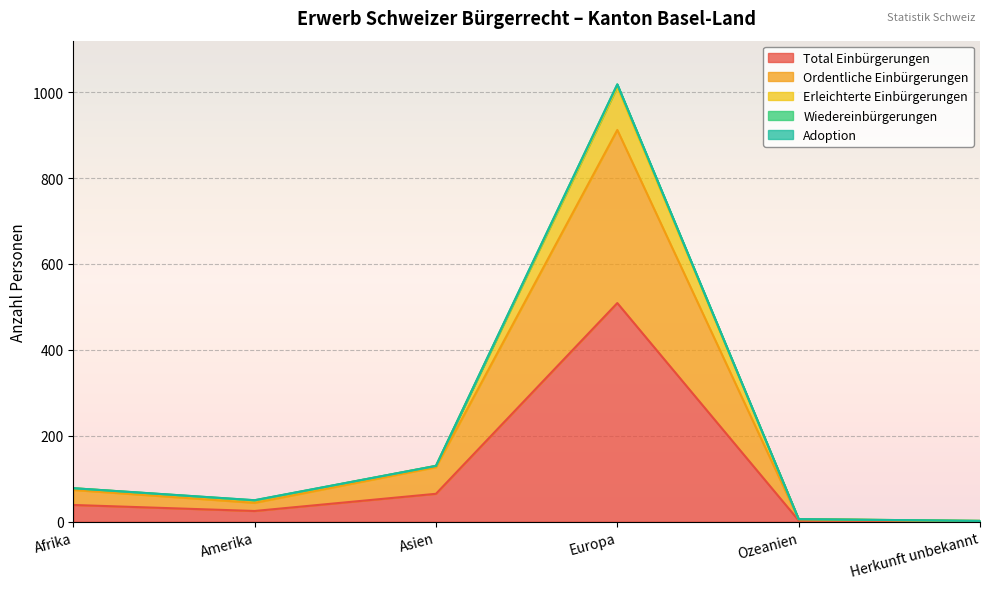

What is the maximum value for Total Einbürgerungen?

509